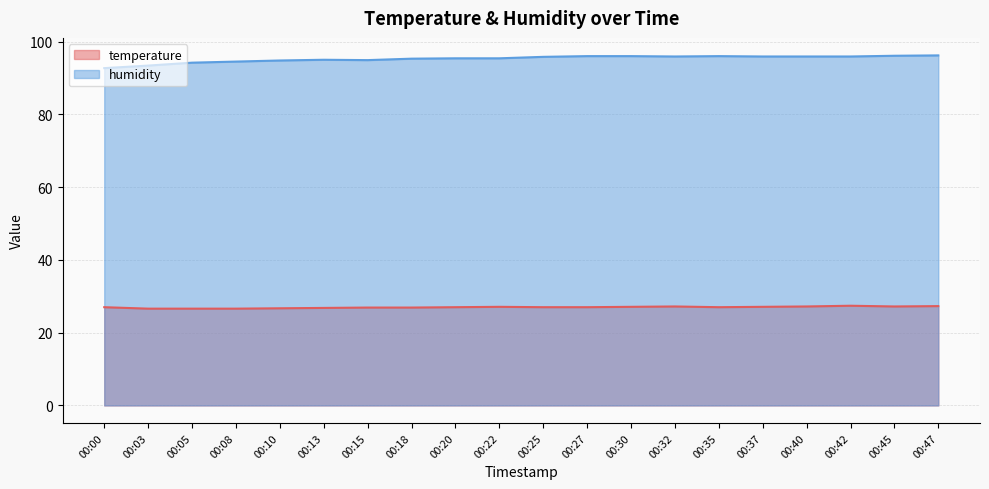

Reading left to right, transcribe all the data shown in this chart.

temperature: 00:00=27.0	00:03=26.6	00:05=26.6	00:08=26.6	00:10=26.7	00:13=26.8	00:15=26.9	00:18=26.9	00:20=27.0	00:22=27.1	00:25=27.0	00:27=27.0	00:30=27.1	00:32=27.2	00:35=27.0	00:37=27.1	00:40=27.2	00:42=27.4	00:45=27.2	00:47=27.3
humidity: 00:00=92.7	00:03=93.4	00:05=94.2	00:08=94.5	00:10=94.8	00:13=95.0	00:15=94.9	00:18=95.3	00:20=95.4	00:22=95.4	00:25=95.8	00:27=96.0	00:30=96.0	00:32=95.9	00:35=96.0	00:37=95.9	00:40=95.9	00:42=95.9	00:45=96.1	00:47=96.2